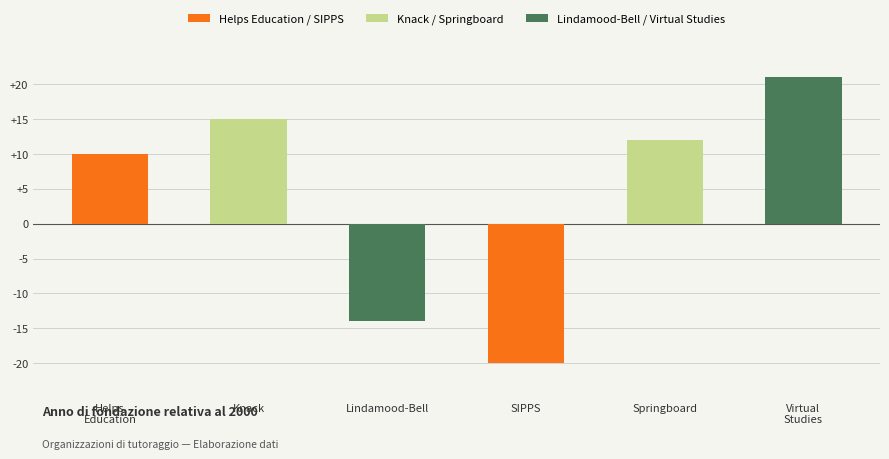

How many bars are there in total?

6